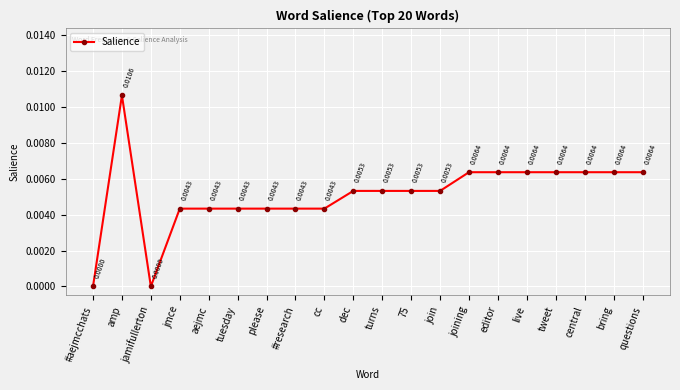

At which category does the data reach its first local valley?

jamifullerton